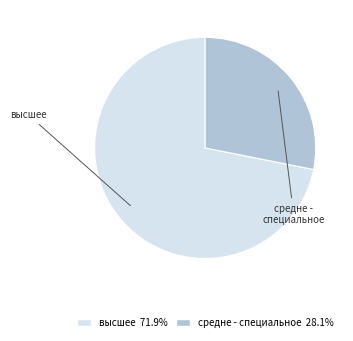

Is it true that средне - специальное is 18% of the pie?

False